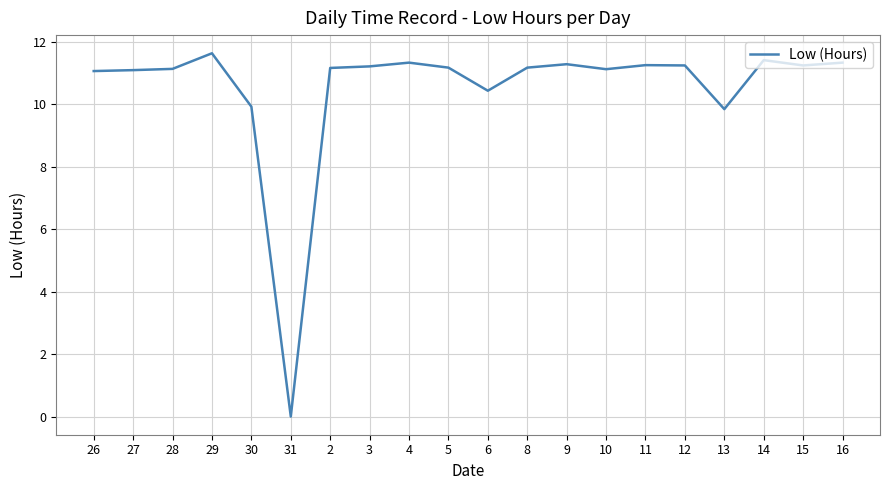

True or false: the data has more than 2 interior local peaks.

True